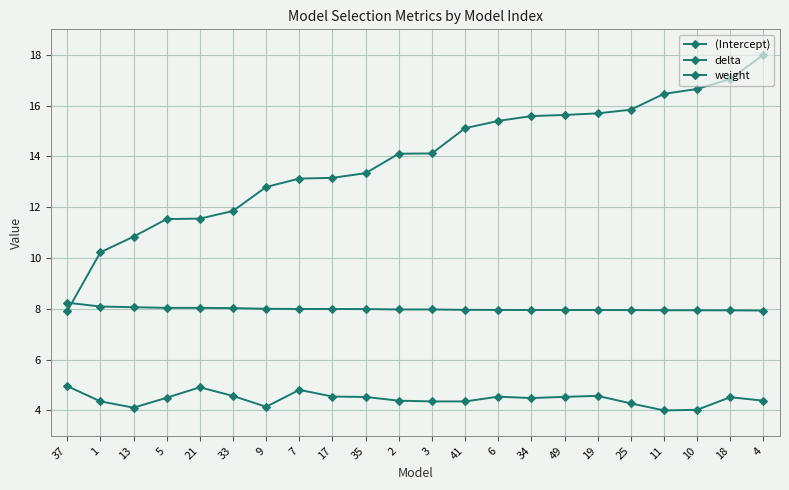

True or false: weight has a value of 8.0 at 49.

True